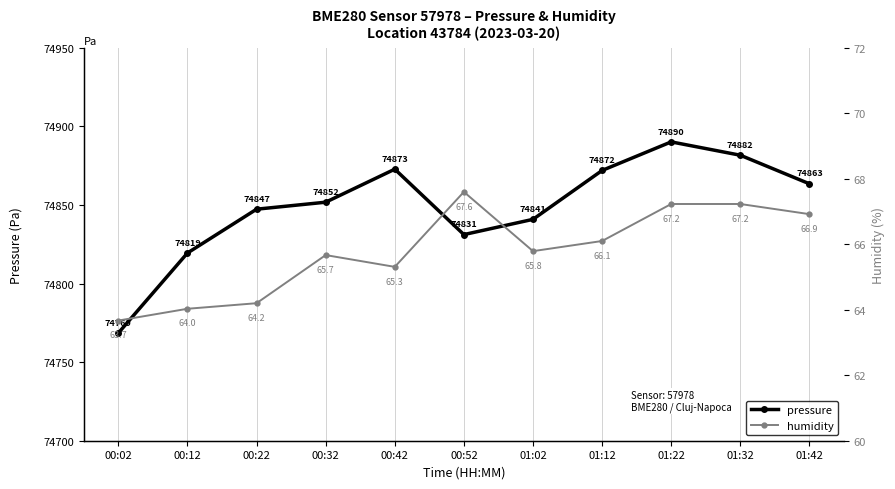

Reading right to left, transcribe all the data shown in this chart.

pressure: 74863.5	74881.7	74890.1	74872.0	74840.9	74831.2	74872.8	74851.8	74847.3	74819.4	74768.5
humidity: 66.9	67.2	67.2	66.1	65.8	67.6	65.3	65.7	64.2	64.0	63.7